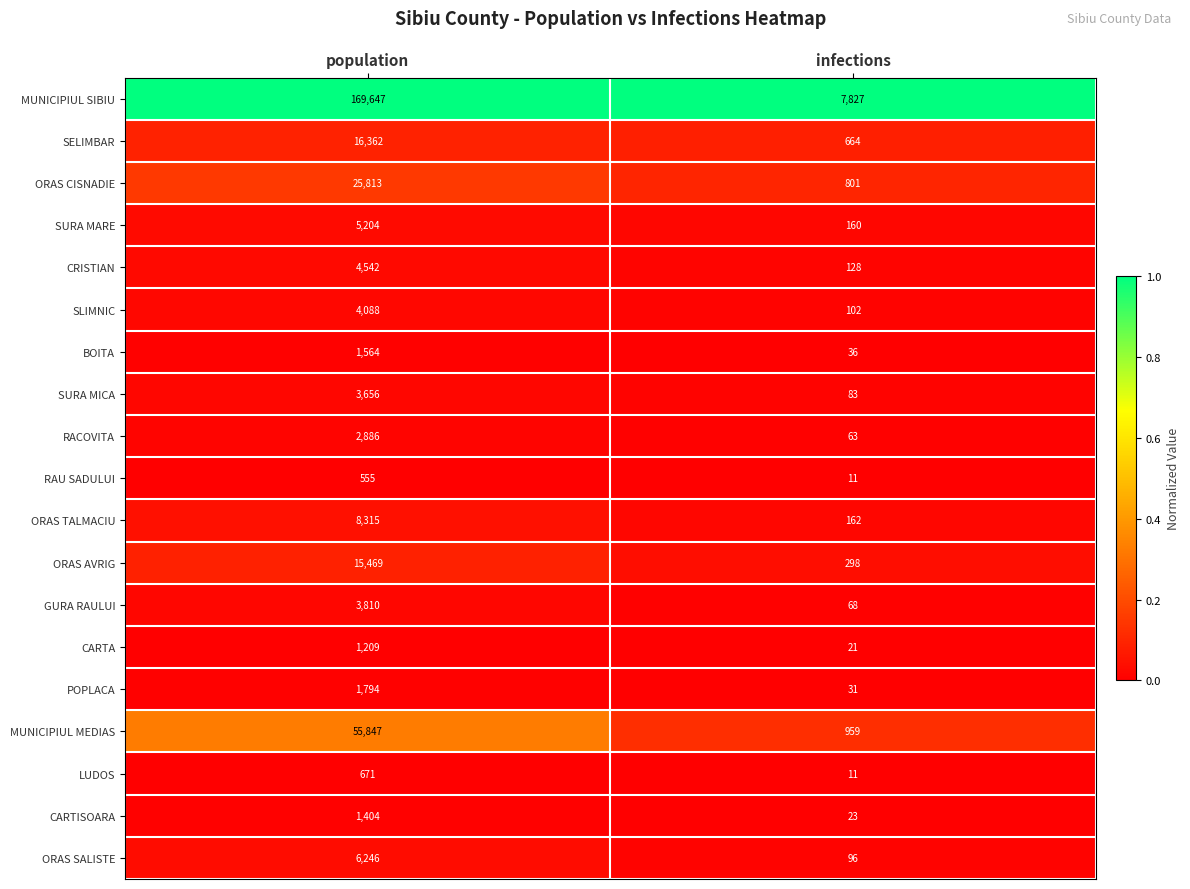

List the labels in order of LUDOS value, largest first.

population, infections